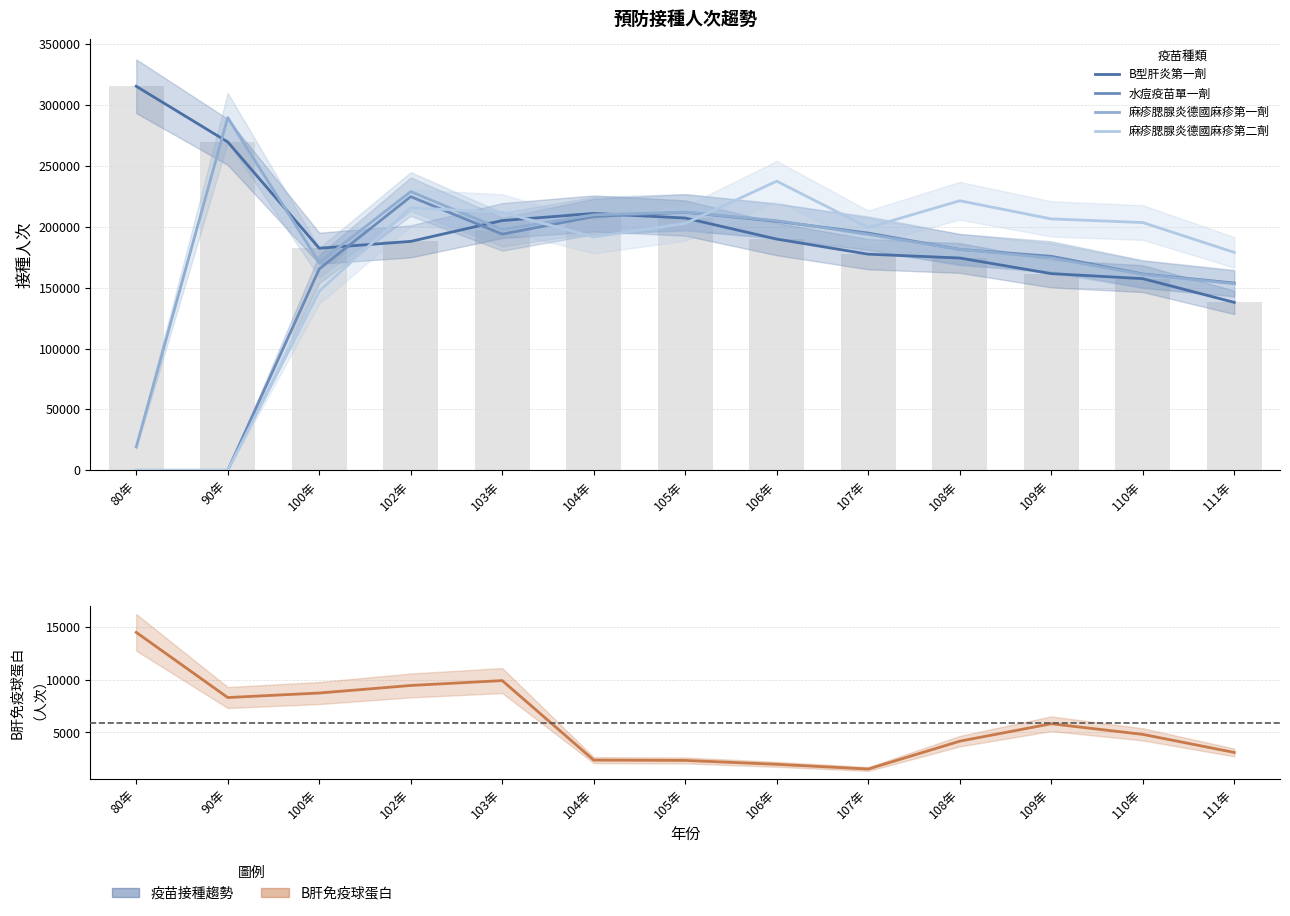

List the series in order of their peak value, highest first.

B型肝炎第一劑, 麻疹腮腺炎德國麻疹第一劑, 麻疹腮腺炎德國麻疹第二劑, 水痘疫苗單一劑, B肝免疫球蛋白